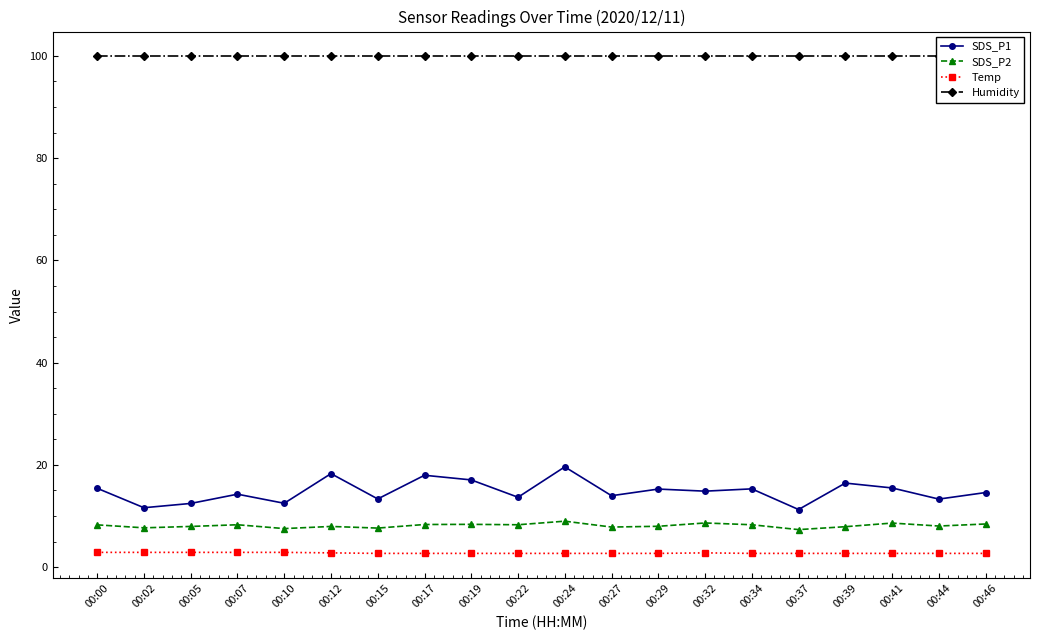

Which series has the largest range (max minus min)?

SDS_P1